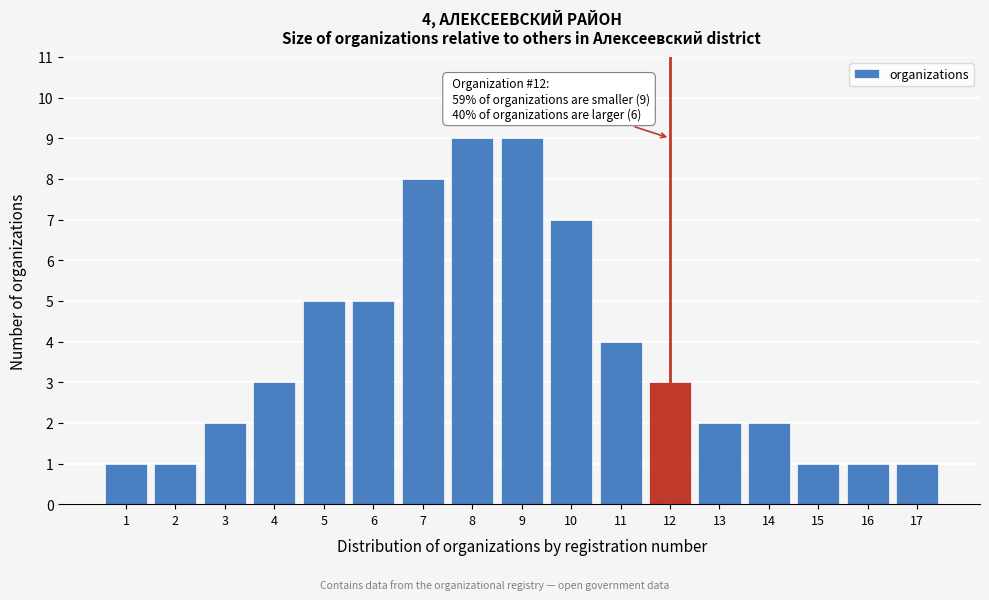

Reading left to right, transcribe all the data shown in this chart.

1	1	2	3	5	5	8	9	9	7	4	3	2	2	1	1	1